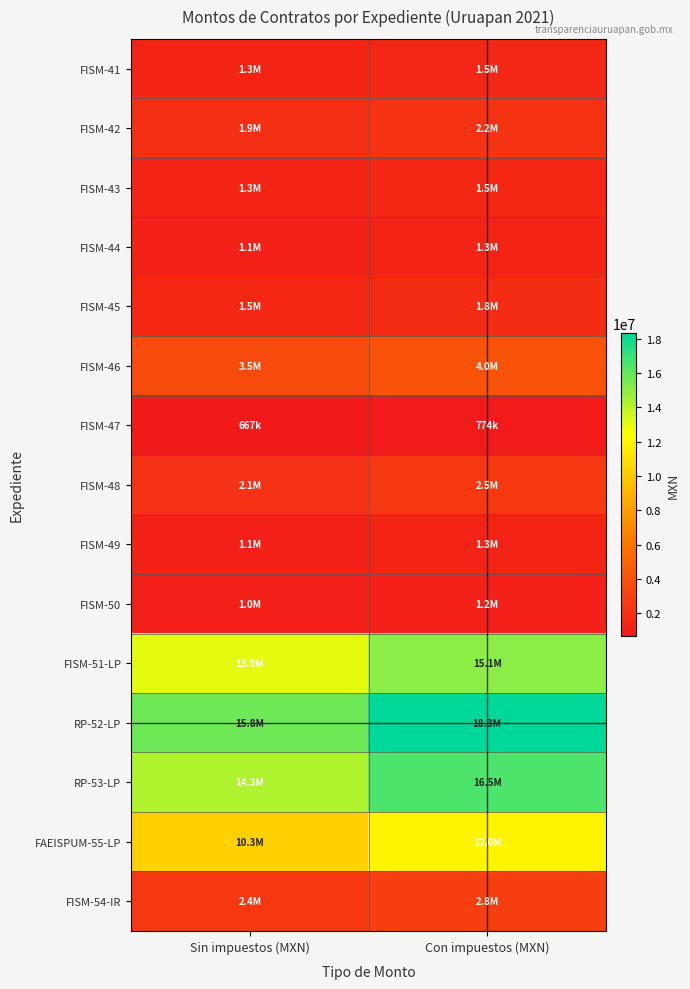

Reading left to right, what are all the values shown in this chart?

FISM-41: Sin impuestos (MXN)=1264133.1	Con impuestos (MXN)=1466394.4
FISM-42: Sin impuestos (MXN)=1909315.4	Con impuestos (MXN)=2214805.8
FISM-43: Sin impuestos (MXN)=1294460.5	Con impuestos (MXN)=1501574.2
FISM-44: Sin impuestos (MXN)=1139441.7	Con impuestos (MXN)=1321752.3
FISM-45: Sin impuestos (MXN)=1512408.4	Con impuestos (MXN)=1754393.7
FISM-46: Sin impuestos (MXN)=3480566.4	Con impuestos (MXN)=4037457.0
FISM-47: Sin impuestos (MXN)=667163.8	Con impuestos (MXN)=773910.0
FISM-48: Sin impuestos (MXN)=2125540.0	Con impuestos (MXN)=2465626.4
FISM-49: Sin impuestos (MXN)=1148855.0	Con impuestos (MXN)=1332671.9
FISM-50: Sin impuestos (MXN)=1016440.6	Con impuestos (MXN)=1179071.1
FISM-51-LP: Sin impuestos (MXN)=13012507.9	Con impuestos (MXN)=15094509.2
RP-52-LP: Sin impuestos (MXN)=15774118.1	Con impuestos (MXN)=18297977.0
RP-53-LP: Sin impuestos (MXN)=14258448.2	Con impuestos (MXN)=16539799.9
FAEISPUM-55-LP: Sin impuestos (MXN)=10308127.6	Con impuestos (MXN)=11957428.1
FISM-54-IR: Sin impuestos (MXN)=2412625.2	Con impuestos (MXN)=2798645.2